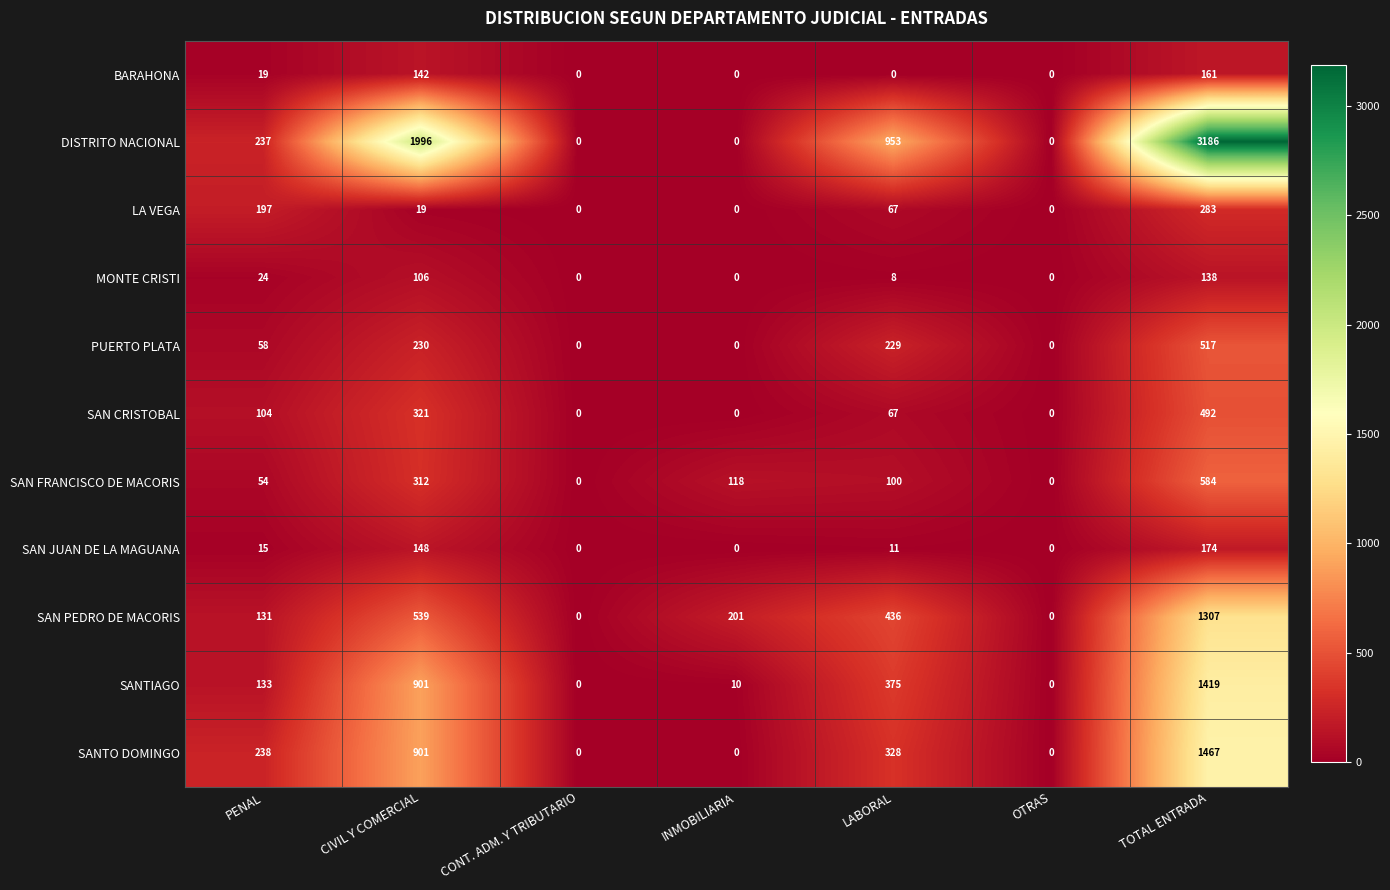

What is the sum of all SANTIAGO values?

2838